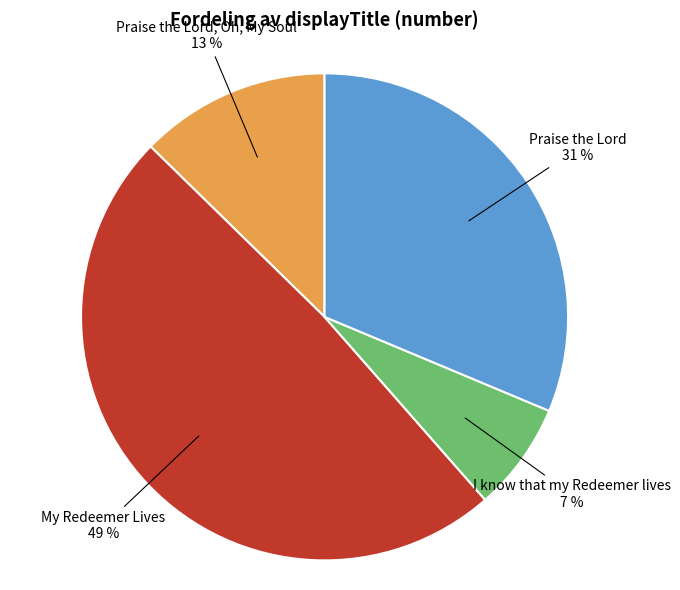

To the nearest percent, what is the average slice percentage?

25%